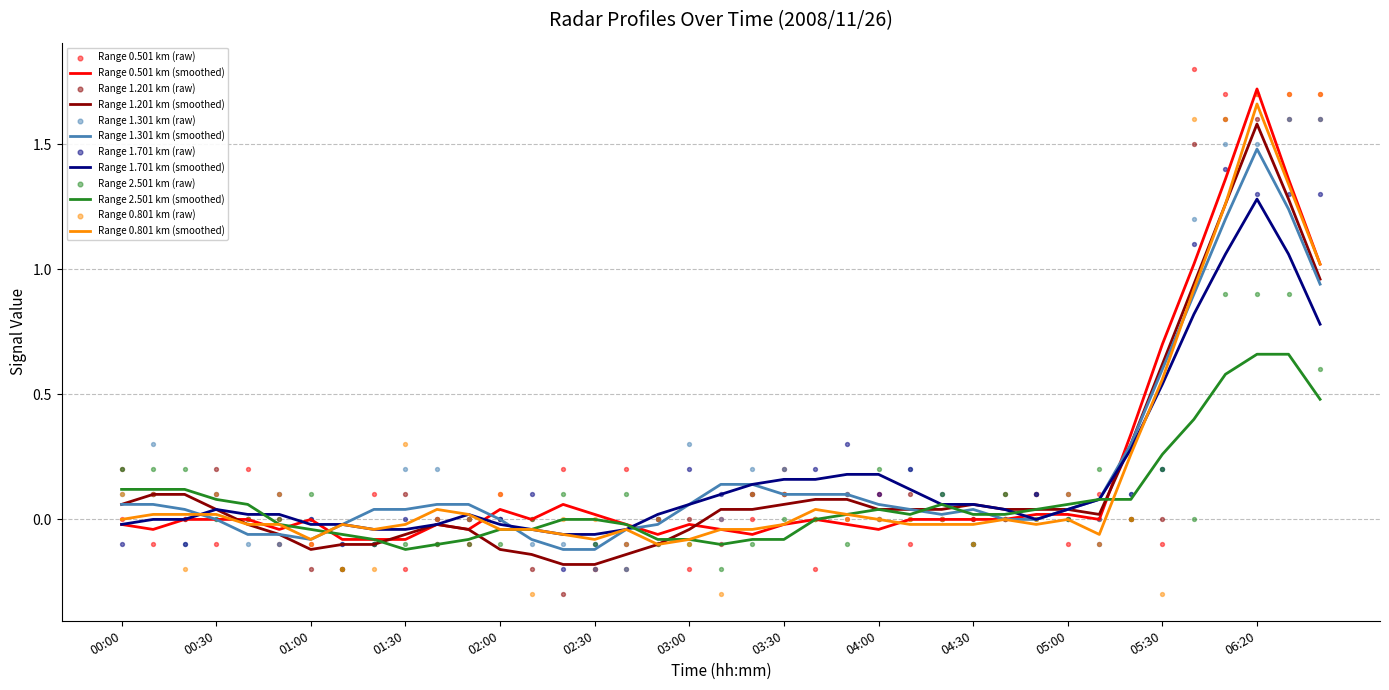

Which series reaches the maximum Y coordinate?

0.501